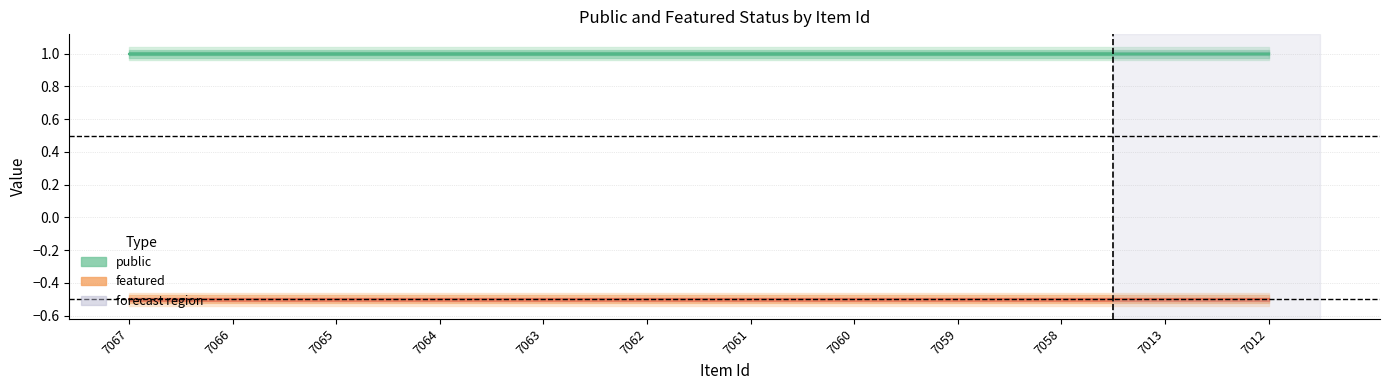

List the series in order of their peak value, highest first.

public, featured